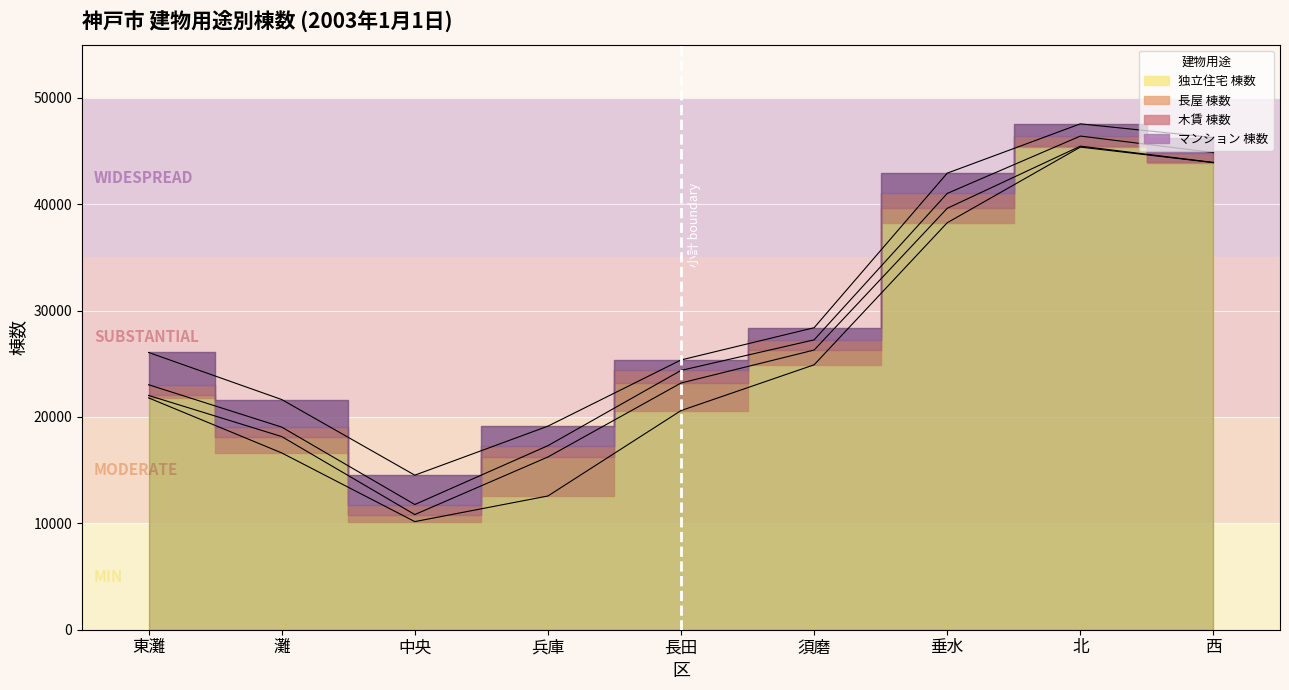

True or false: 独立住宅 棟数 has a value of 38262 at 垂水.

True